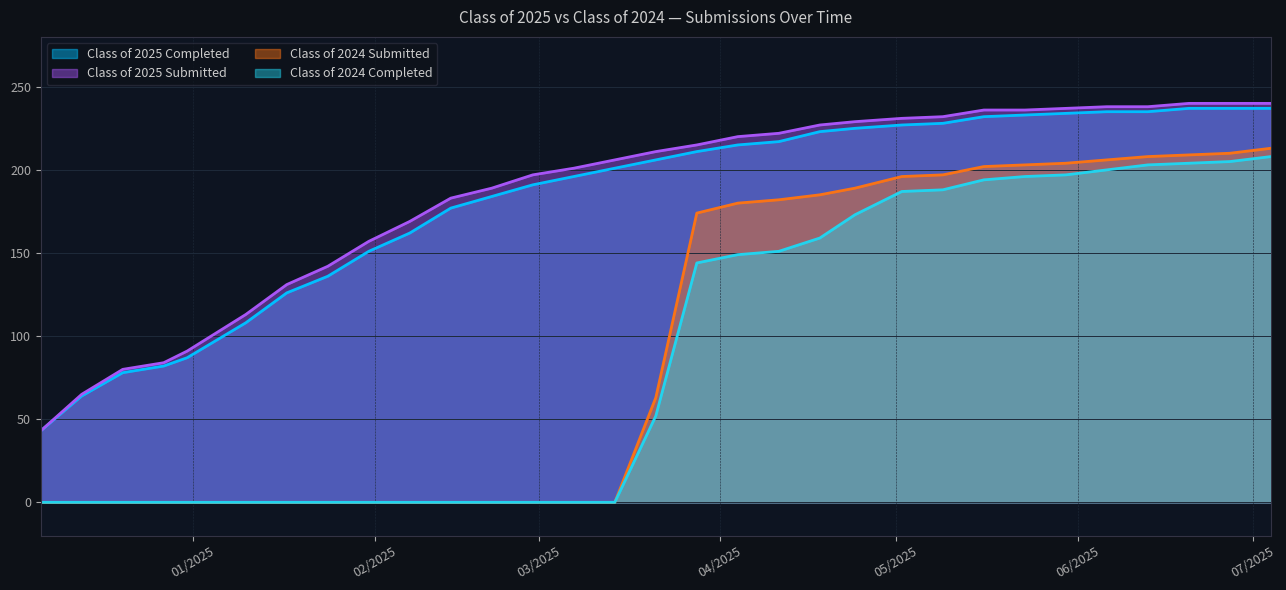

Reading right to left, transcribe all the data shown in this chart.

Class of 2025 Completed: 237	237	237	235	235	234	233	232	228	227	225	223	217	215	211	206	201	196	191	184	177	162	151	136	126	108	87	82	78	64	43
Class of 2025 Submitted: 240	240	240	238	238	237	236	236	232	231	229	227	222	220	215	211	206	201	197	189	183	169	157	142	131	113	91	84	80	65	43
Class of 2024 Submitted: 213	210	209	208	206	204	203	202	197	196	189	185	182	180	174	63	0	0	0	0	0	0	0	0	0	0	0	0	0	0	0
Class of 2024 Completed: 208	205	204	203	200	197	196	194	188	187	173	159	151	149	144	52	0	0	0	0	0	0	0	0	0	0	0	0	0	0	0